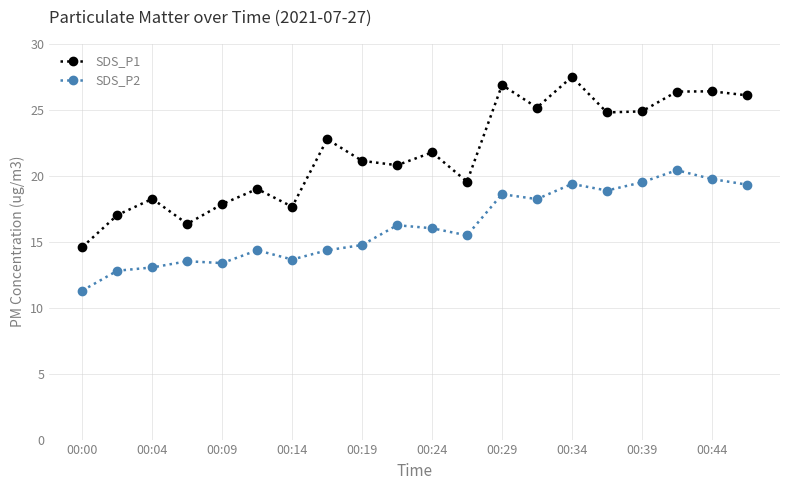

At how many categories does at least one series exceed 24?

8